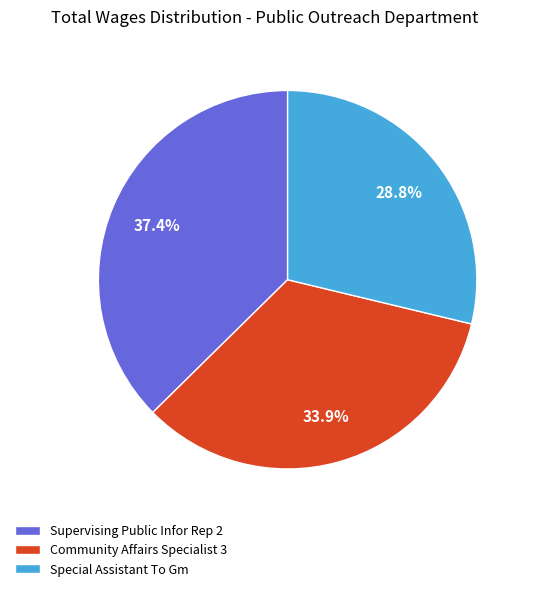

To the nearest percent, what is the difference between the largest and smallest slice percentages?

9%